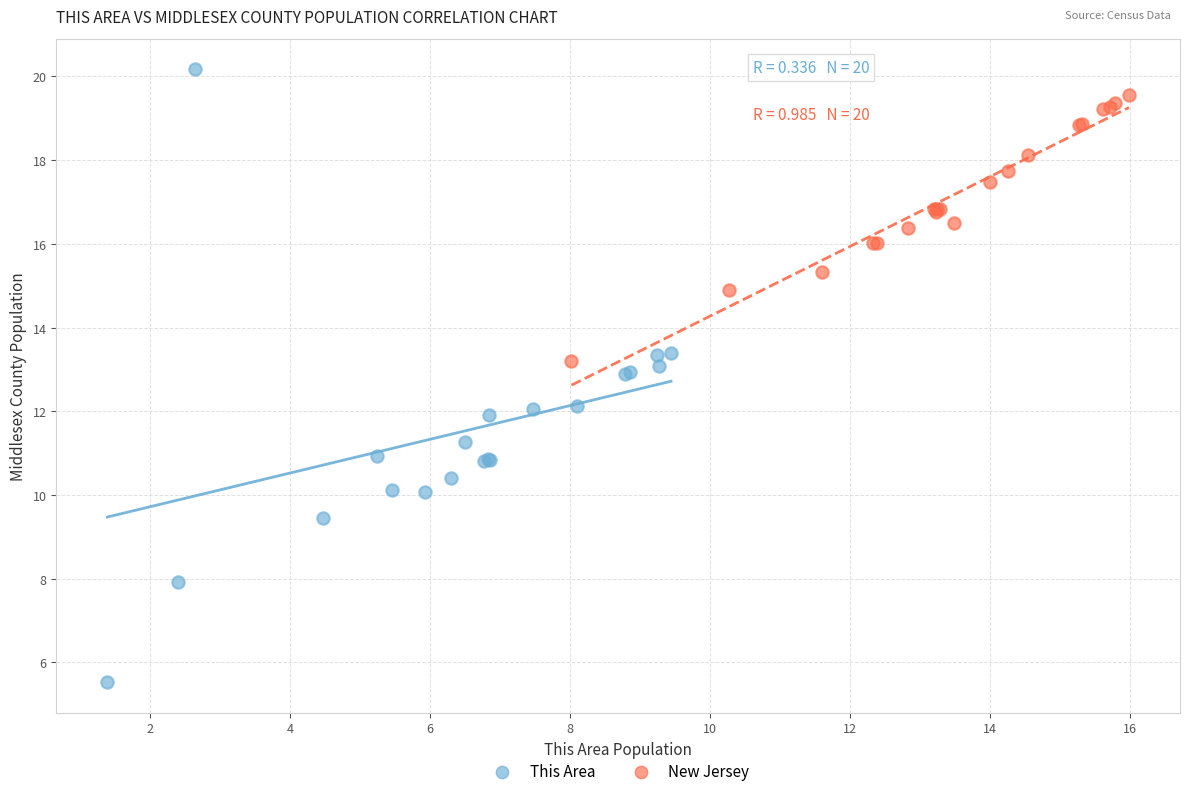

What are all the series names shown in the legend?

This Area, New Jersey